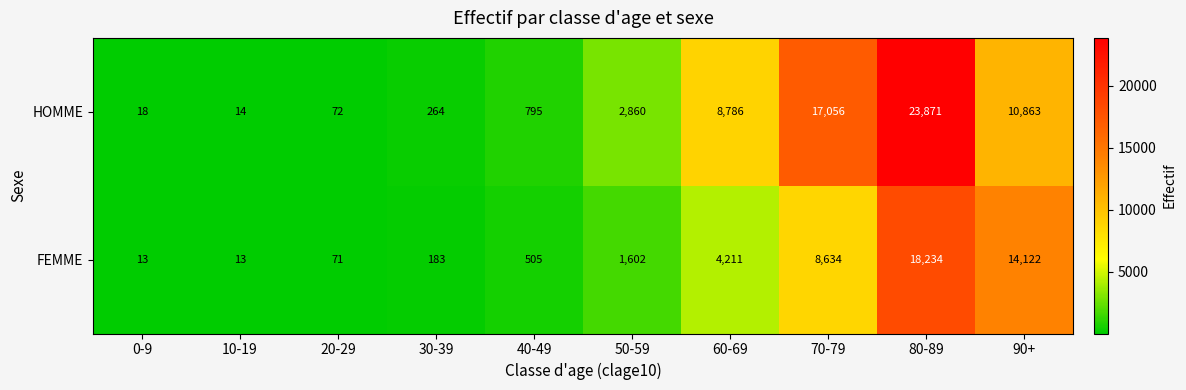

What is the smallest value displayed?

13